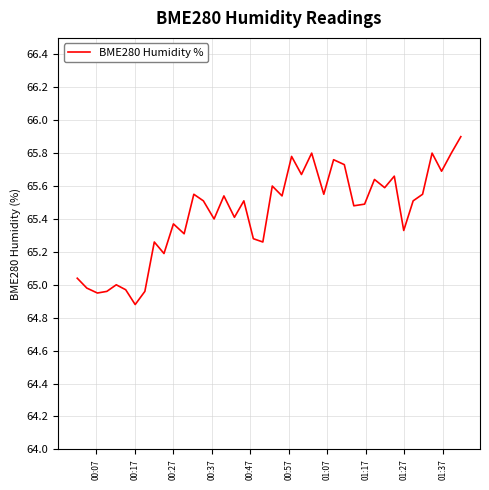

What is the difference between the maximum and minimum values?

1.0